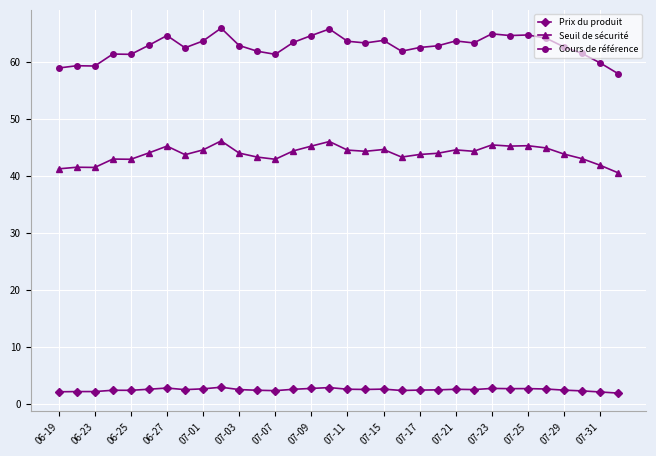

What are all the series names shown in the legend?

Prix du produit, Seuil de sécurité, Cours de référence